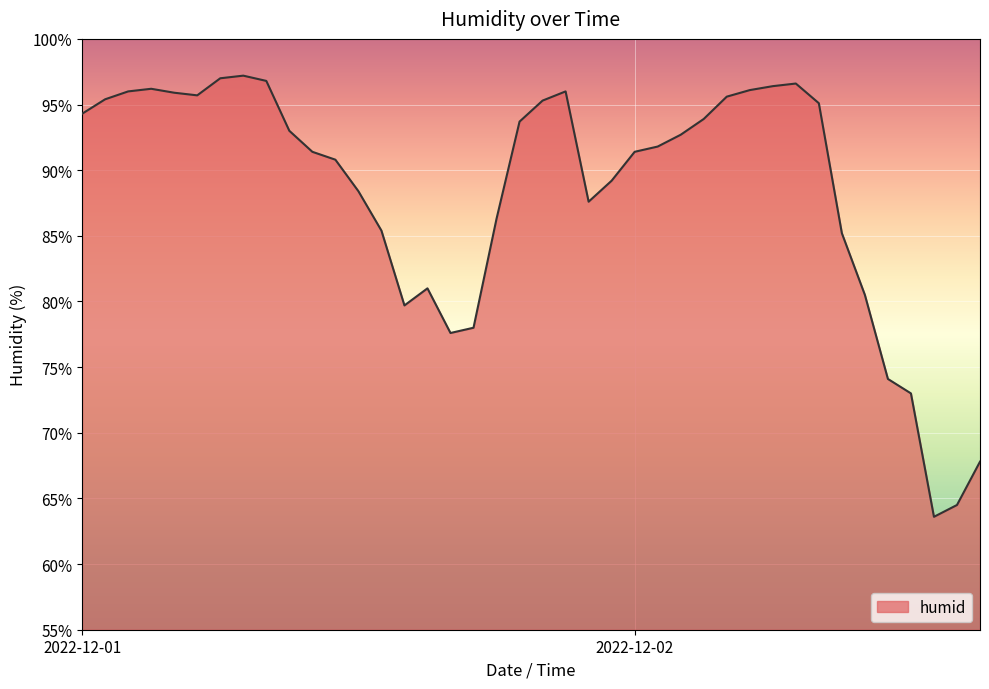

How many values are below 92?

20